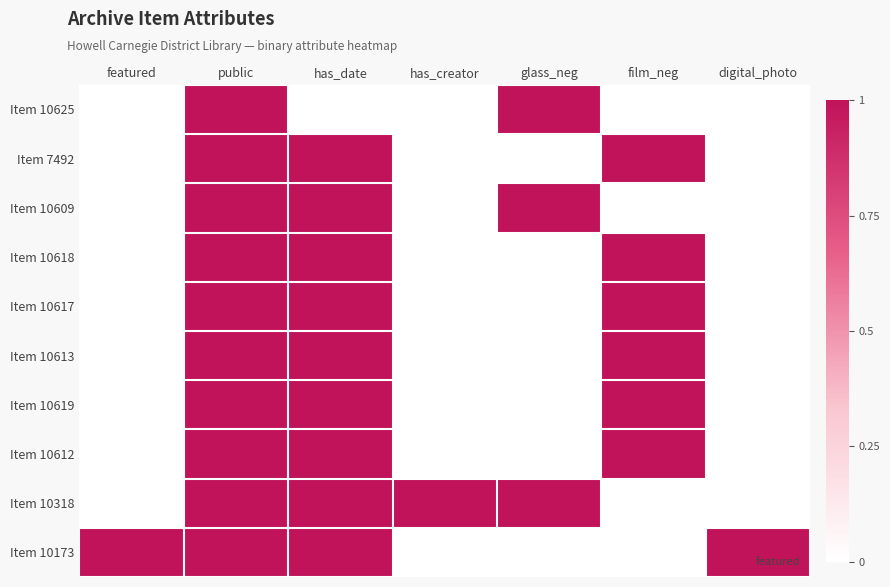

Which series has the largest total across all categories?

Item 10318